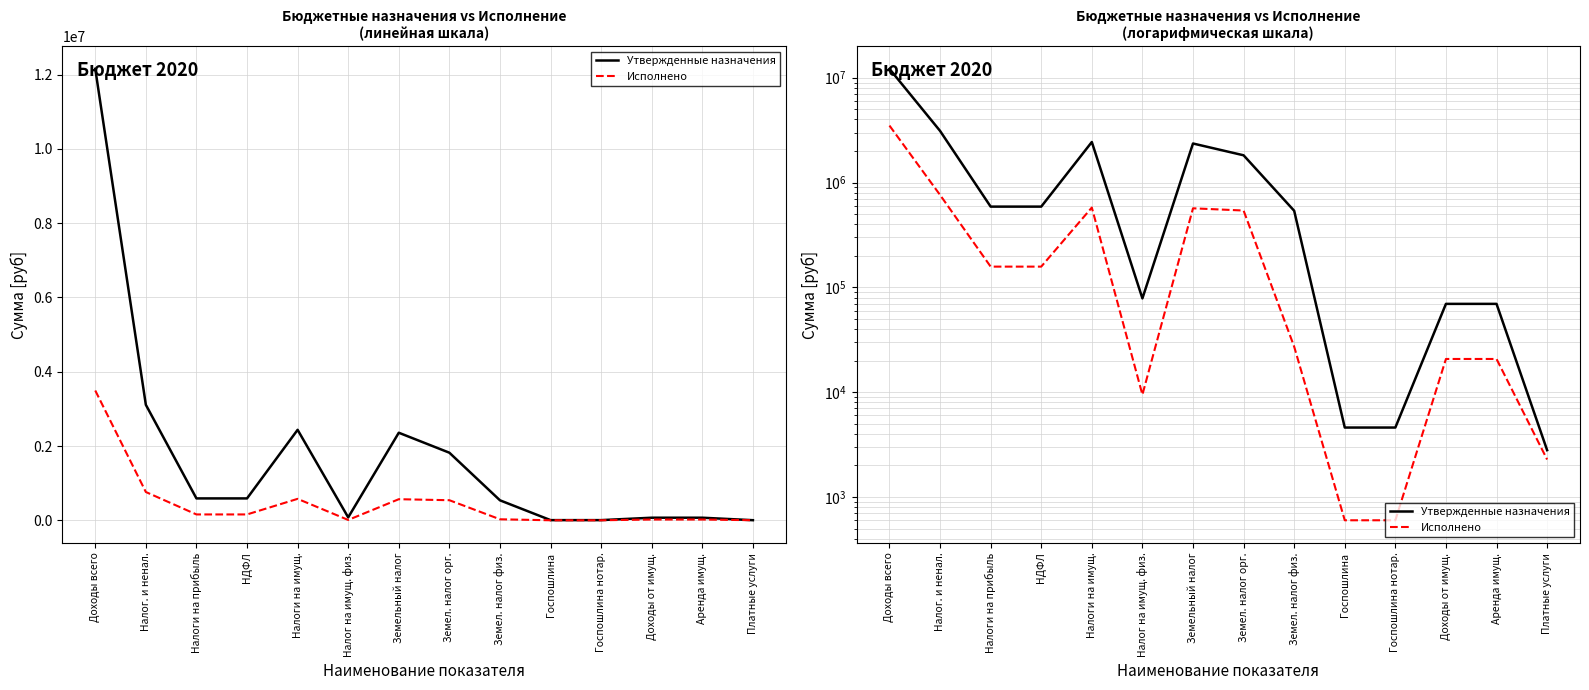

Which series changed the most between Налог. и ненал. and Налоги на прибыль?

Утвержденные назначения